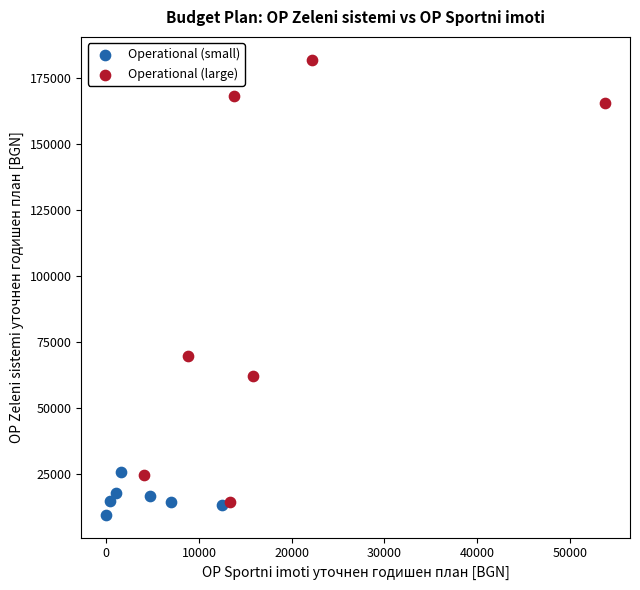

Which series reaches the maximum Y coordinate?

Operational (large)